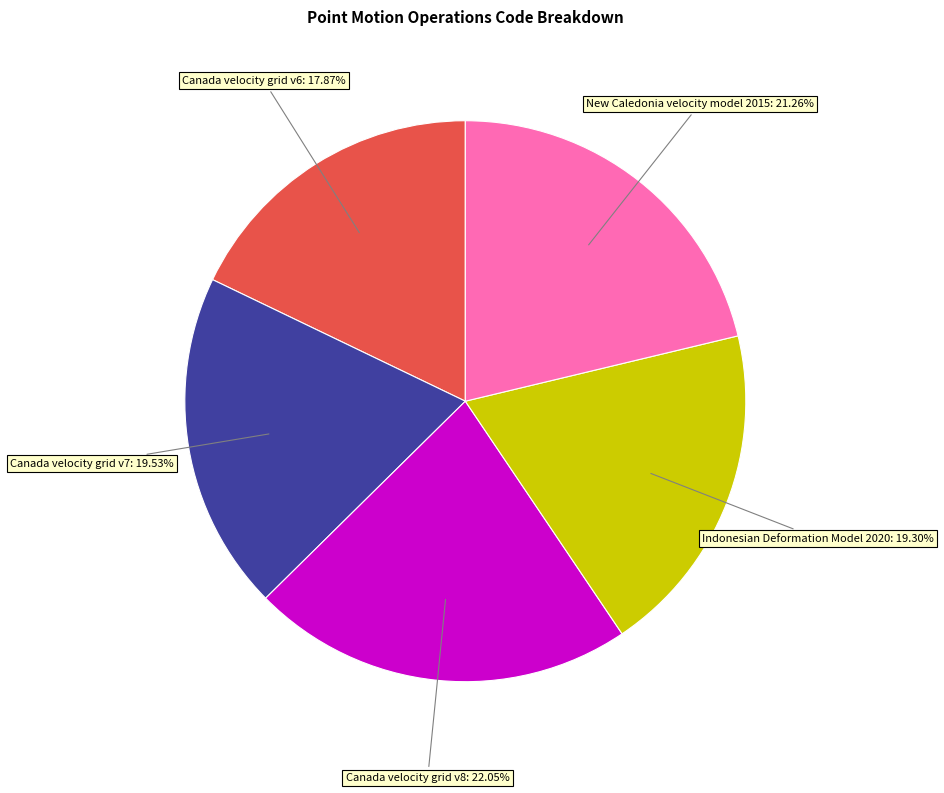

Is there any slice that represents more than half of the pie?

No